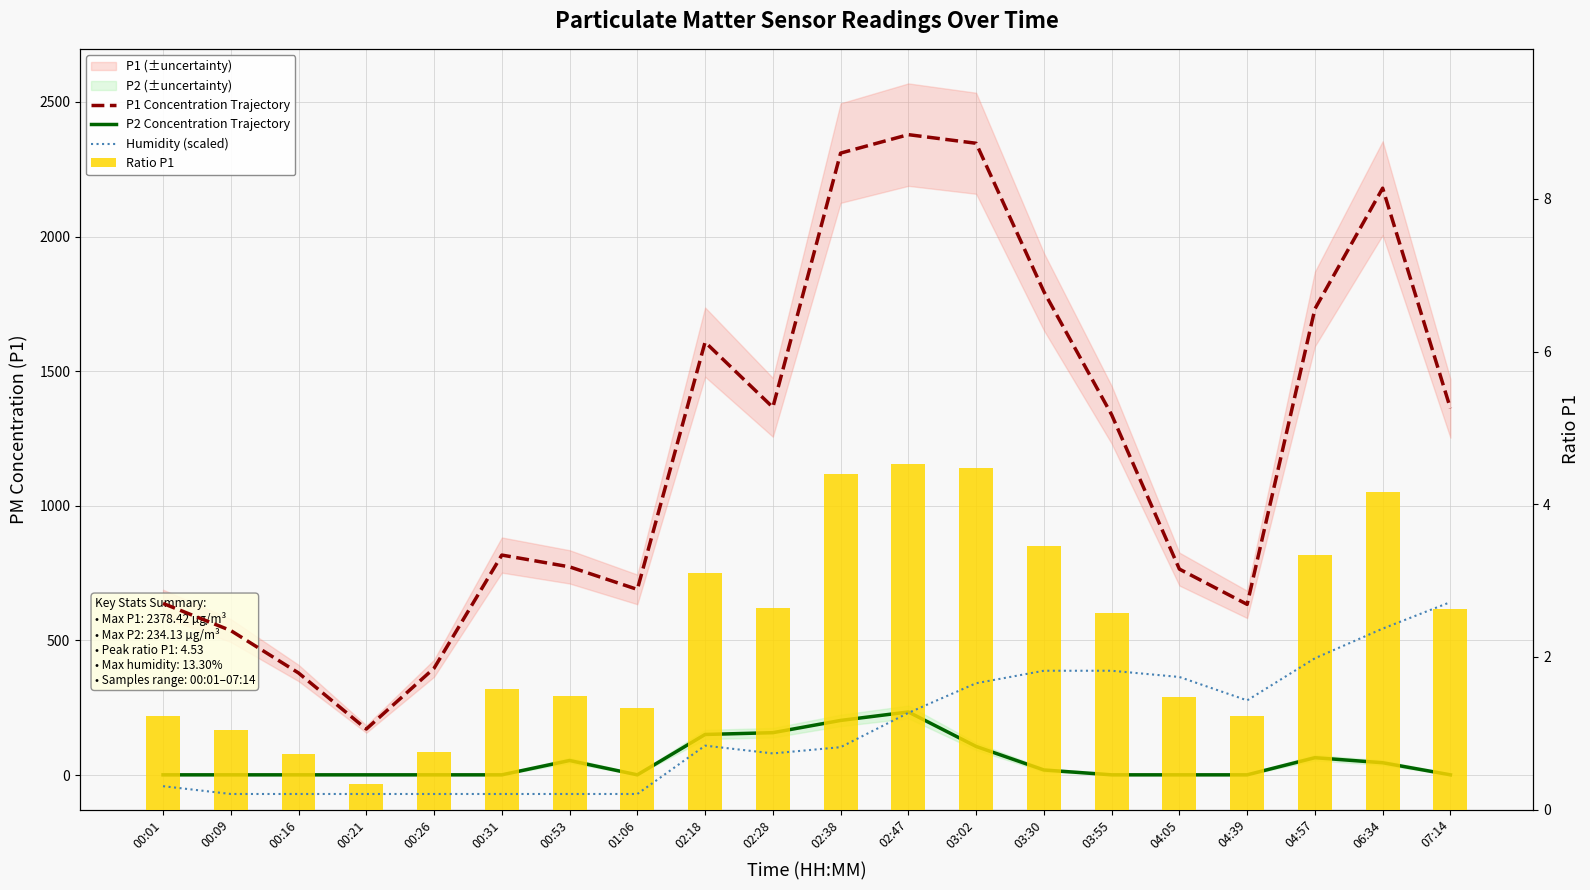

Is the value of P2 Concentration Trajectory at 04:57 greater than the value of Ratio P1 at 00:53?

Yes